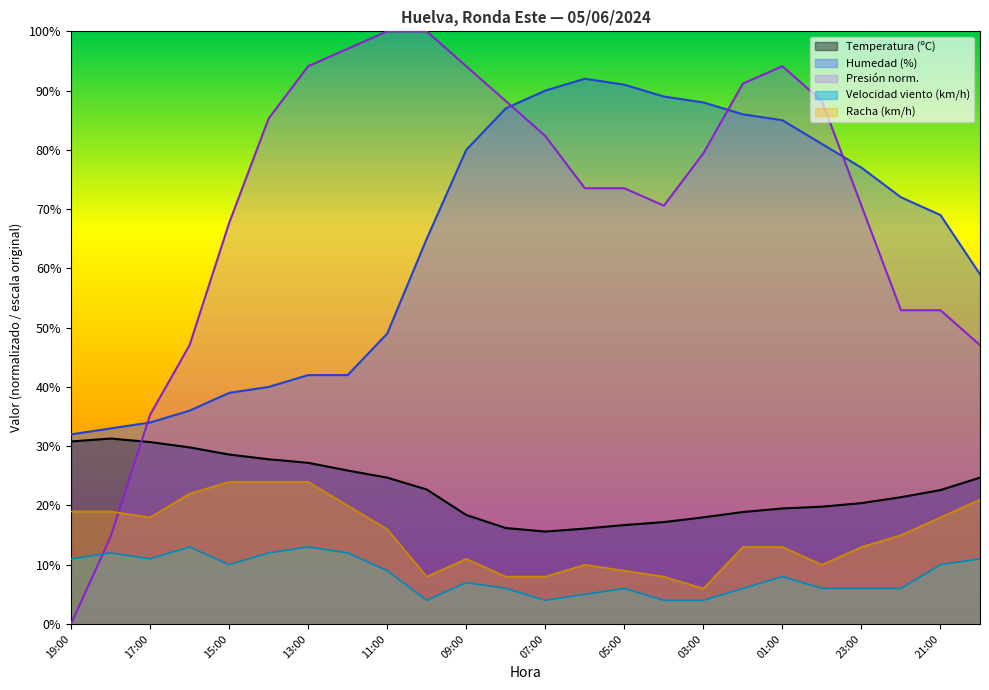

True or false: Temperatura (ºC) has a value of 24.7 at 11:00.

True